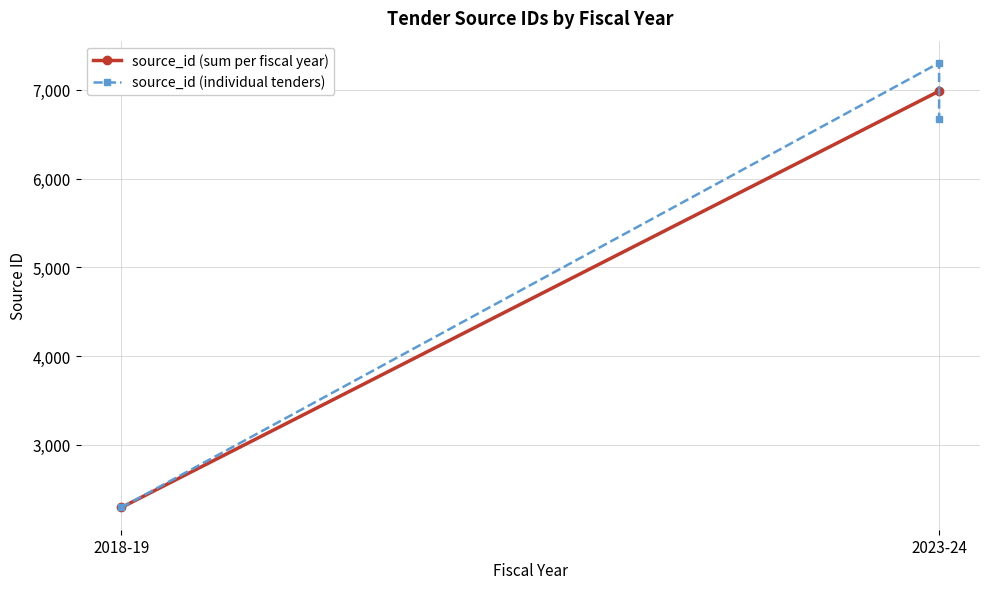

What is the smallest value displayed?

2292